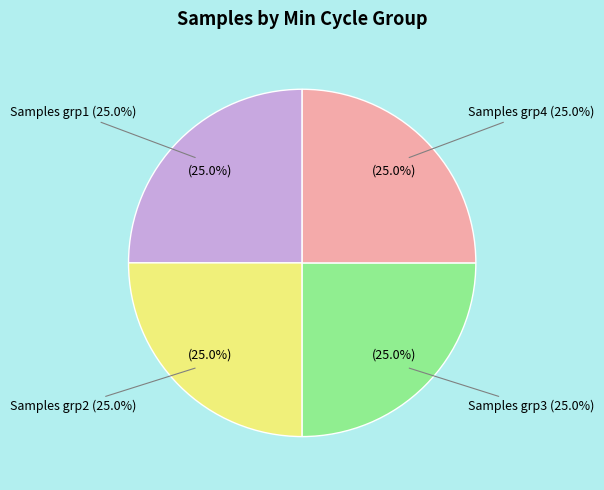

Between 28 and 28, which is larger?

28